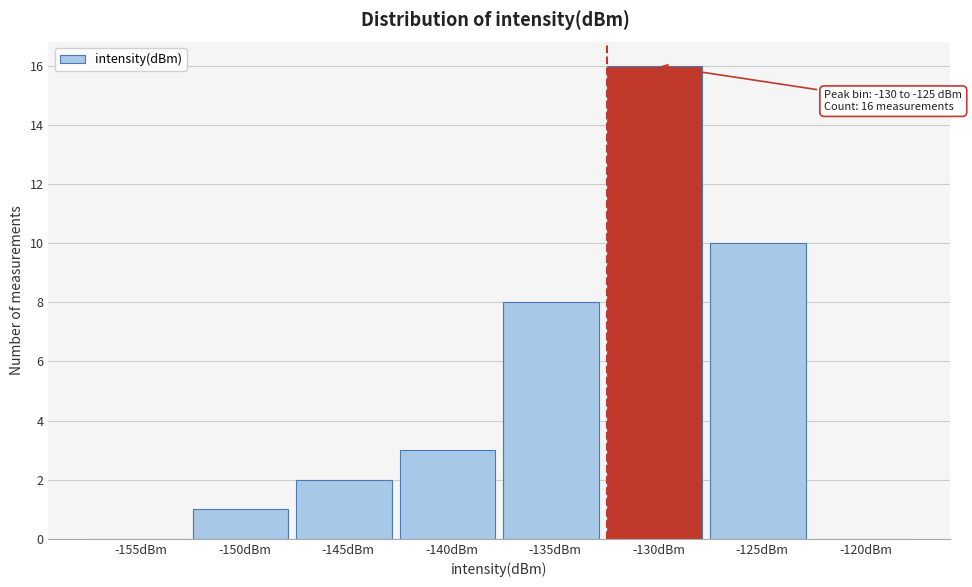

Reading left to right, list all the values displayed in this chart.

-155dBm=0	-150dBm=1	-145dBm=2	-140dBm=3	-135dBm=8	-130dBm=16	-125dBm=10	-120dBm=0